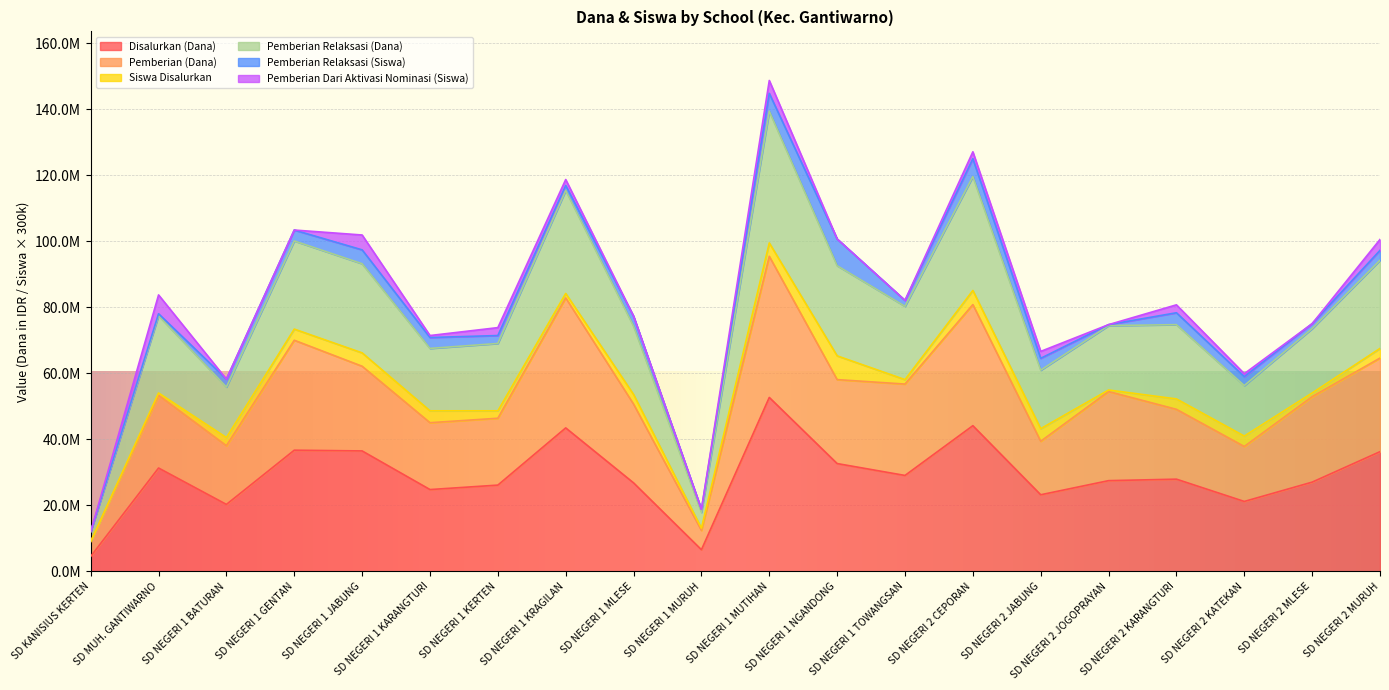

Where is Disalurkan (Dana) nearest to the value 28575000?

SD NEGERI 1 TOWANGSAN